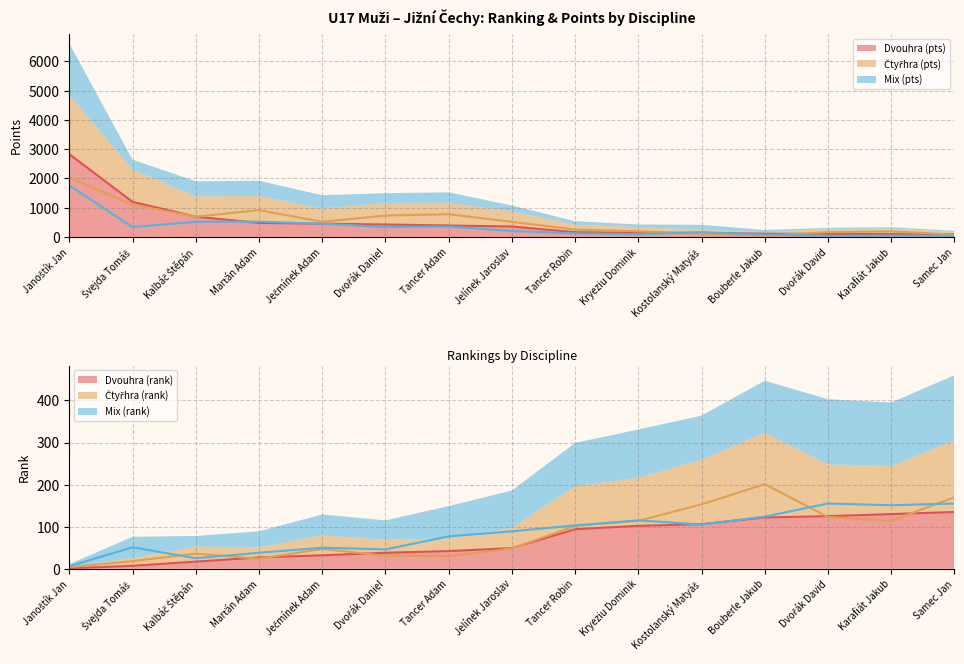

Rank the series by their maximum value, from lowest to highest.

Dvouhra (rank), Mix (rank), Čtyřhra (rank), Mix (pts), Čtyřhra (pts), Dvouhra (pts)